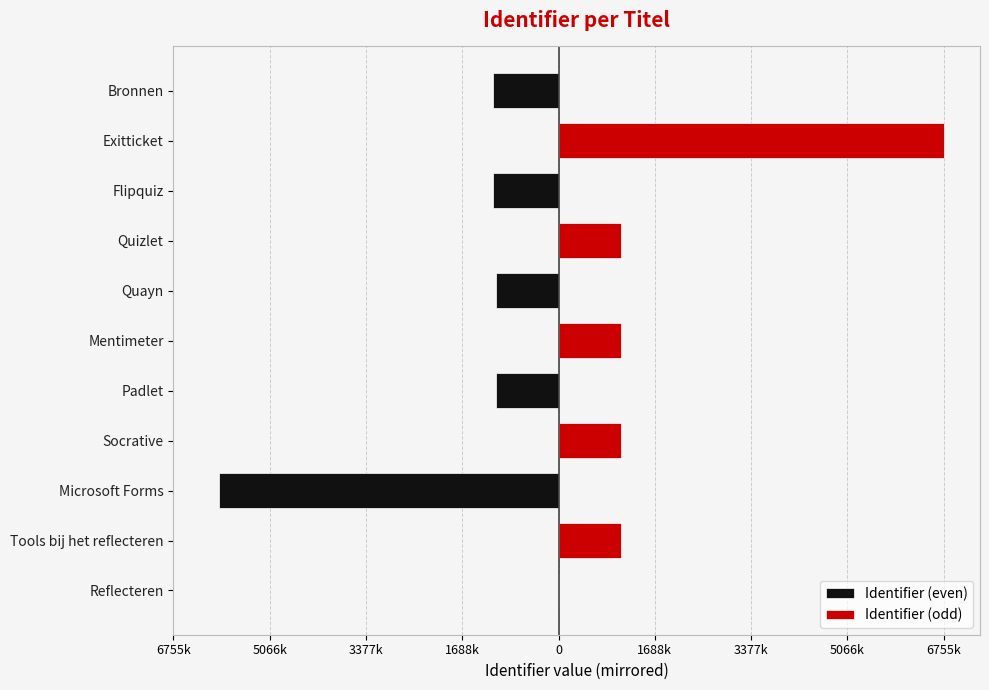

What is the average value of the Identifier (odd) series?

1011940